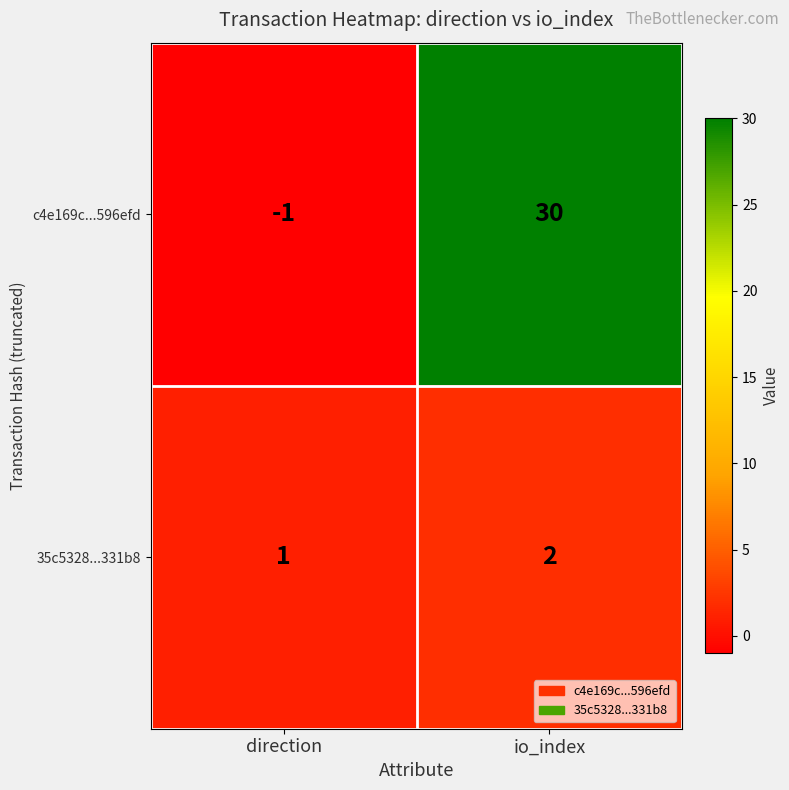

Is the value of c4e169c...596efd at io_index greater than the value of 35c5328...331b8 at io_index?

Yes